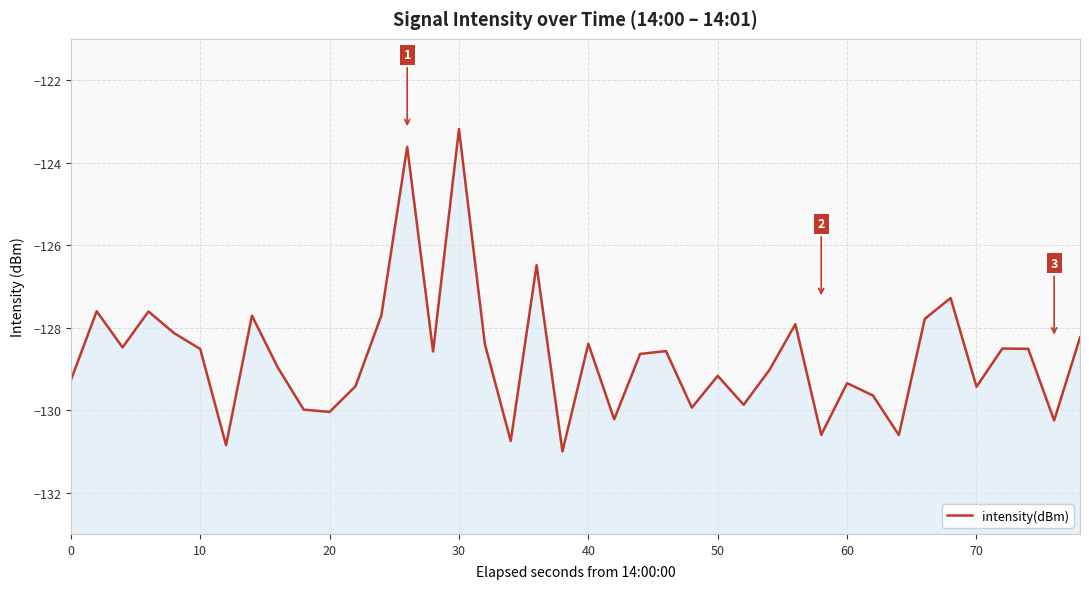

How many data points does each series have?

40